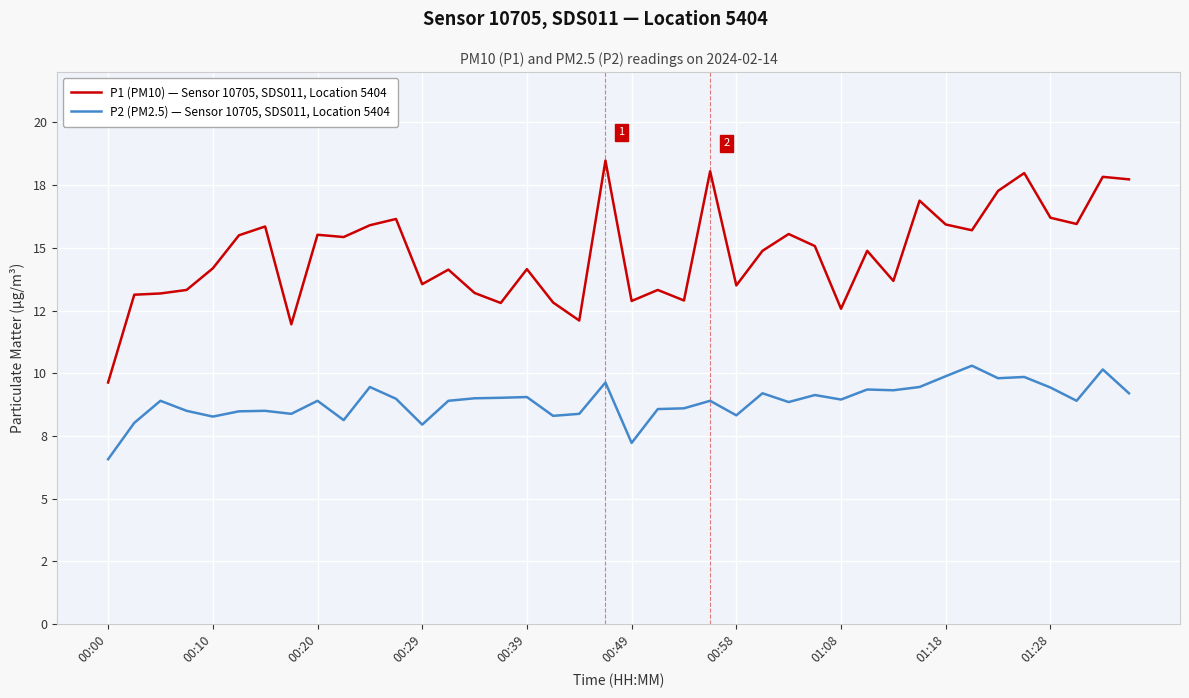

Reading left to right, extract all data points from this chart.

P1 (PM10) — Sensor 10705, SDS011, Location 5404: 9.6	13.1	13.2	13.3	14.2	15.5	15.8	11.9	15.5	15.4	15.9	16.1	13.6	14.1	13.2	12.8	14.2	12.8	12.1	18.5	12.9	13.3	12.9	18.1	13.5	14.9	15.6	15.1	12.6	14.9	13.7	16.9	15.9	15.7	17.3	18.0	16.2	15.9	17.8	17.7
P2 (PM2.5) — Sensor 10705, SDS011, Location 5404: 6.6	8.0	8.9	8.5	8.3	8.5	8.5	8.4	8.9	8.1	9.4	9.0	8.0	8.9	9.0	9.0	9.1	8.3	8.4	9.6	7.2	8.6	8.6	8.9	8.3	9.2	8.8	9.1	8.9	9.3	9.3	9.4	9.9	10.3	9.8	9.8	9.4	8.9	10.2	9.2